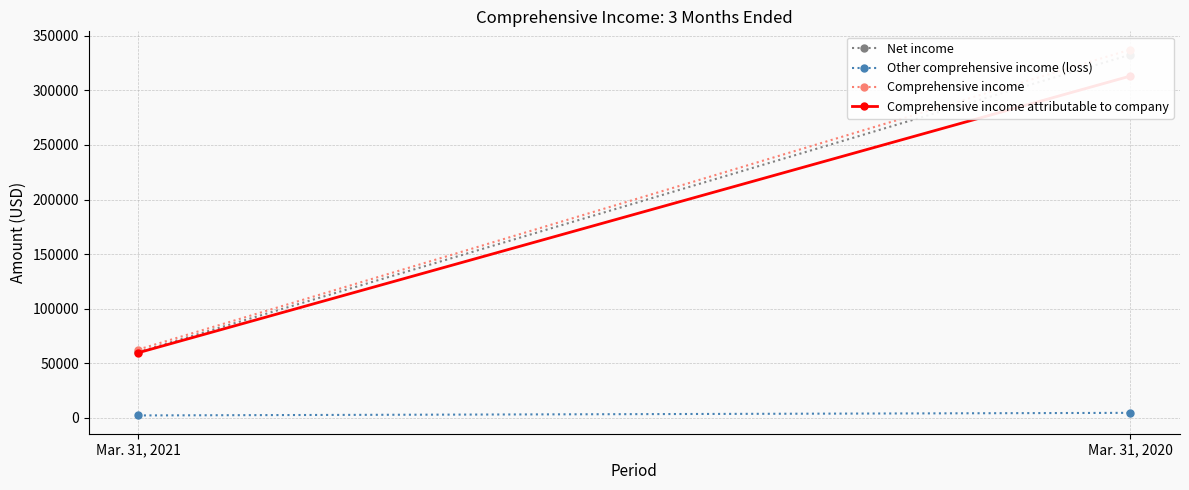

How many categories are shown in the chart?

2